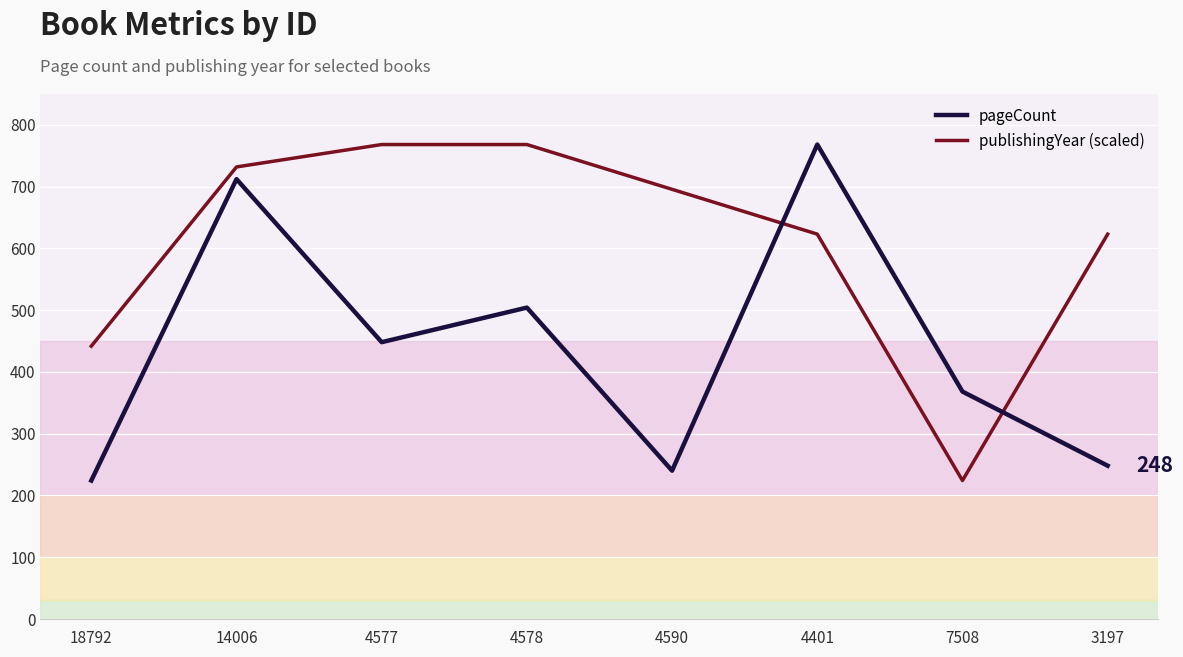

Which series changed the most between 18792 and 4577?

publishingYear (scaled)